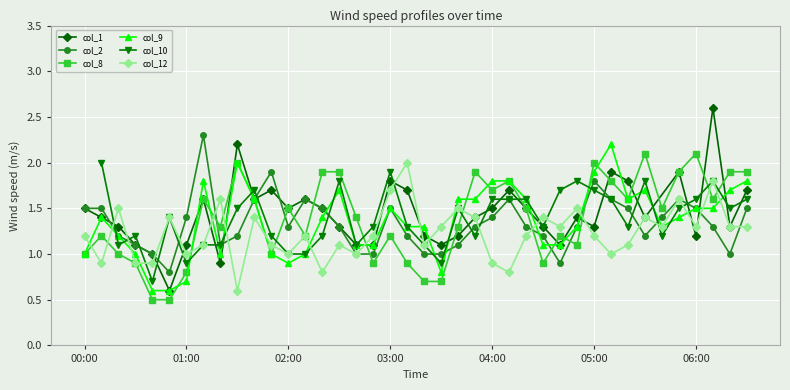

In col_12, how many points are higher than both neighbors (excluding endpoints)?

13